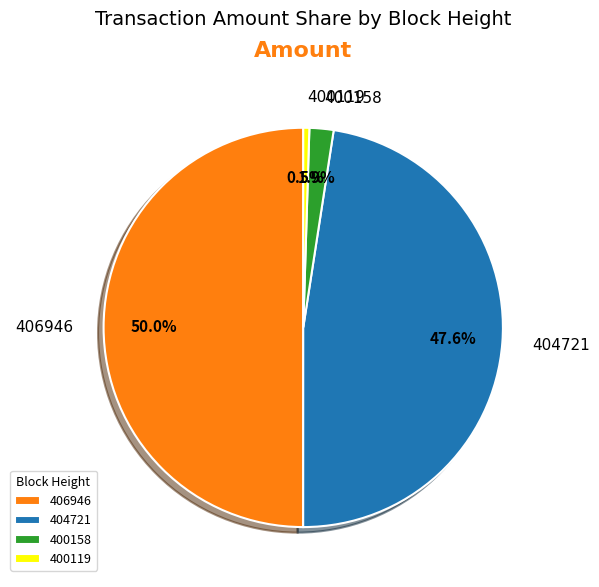

Which slice is the largest?

406946